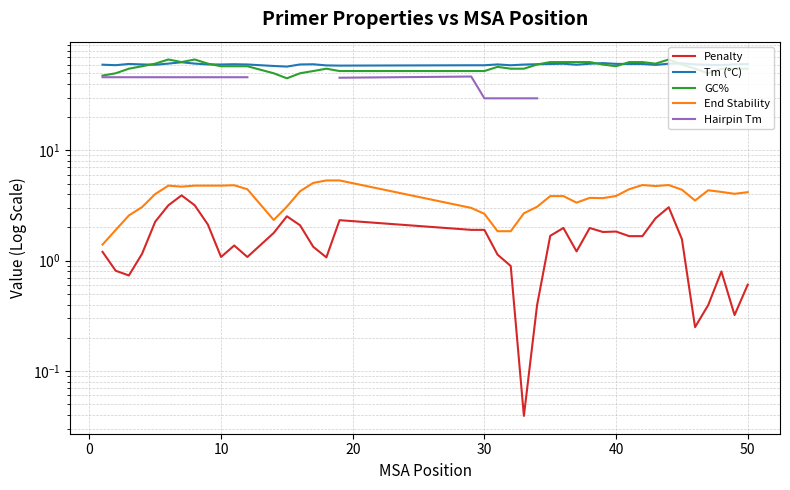

What are all the series names shown in the legend?

Penalty, Tm (°C), GC%, End Stability, Hairpin Tm